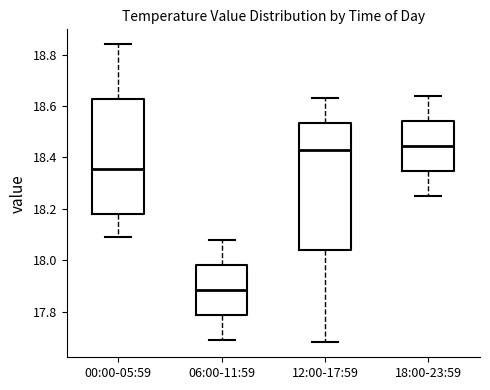

Comparing the boxes themselves (not the whiskers), which one is the tallest?

12:00-17:59